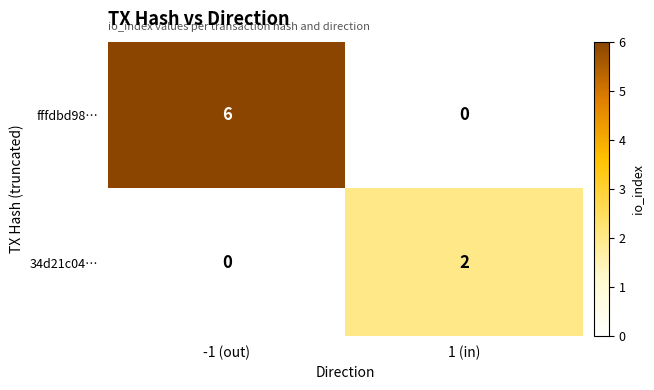

List the series in order of their peak value, lowest first.

34d21c04…, fffdbd98…